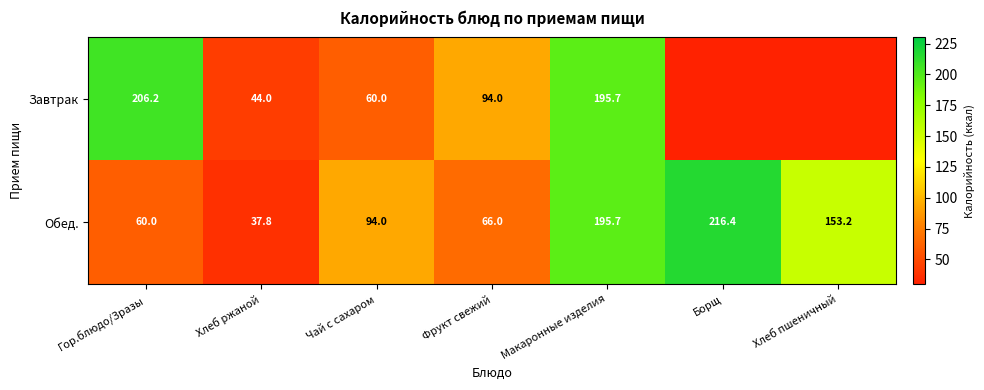

What is the sum of the Завтрак values at Хлеб ржаной and Гор.блюдо/Зразы?

250.2